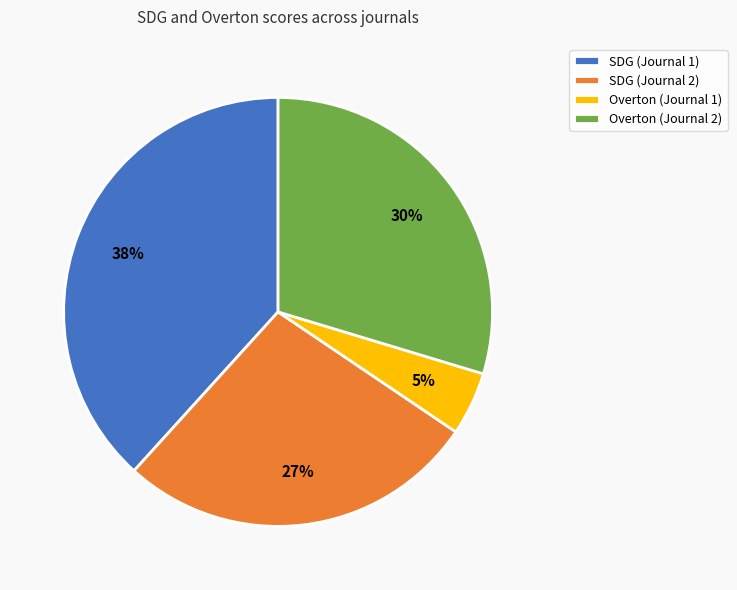

Which slice is the largest?

SDG (Journal 1)